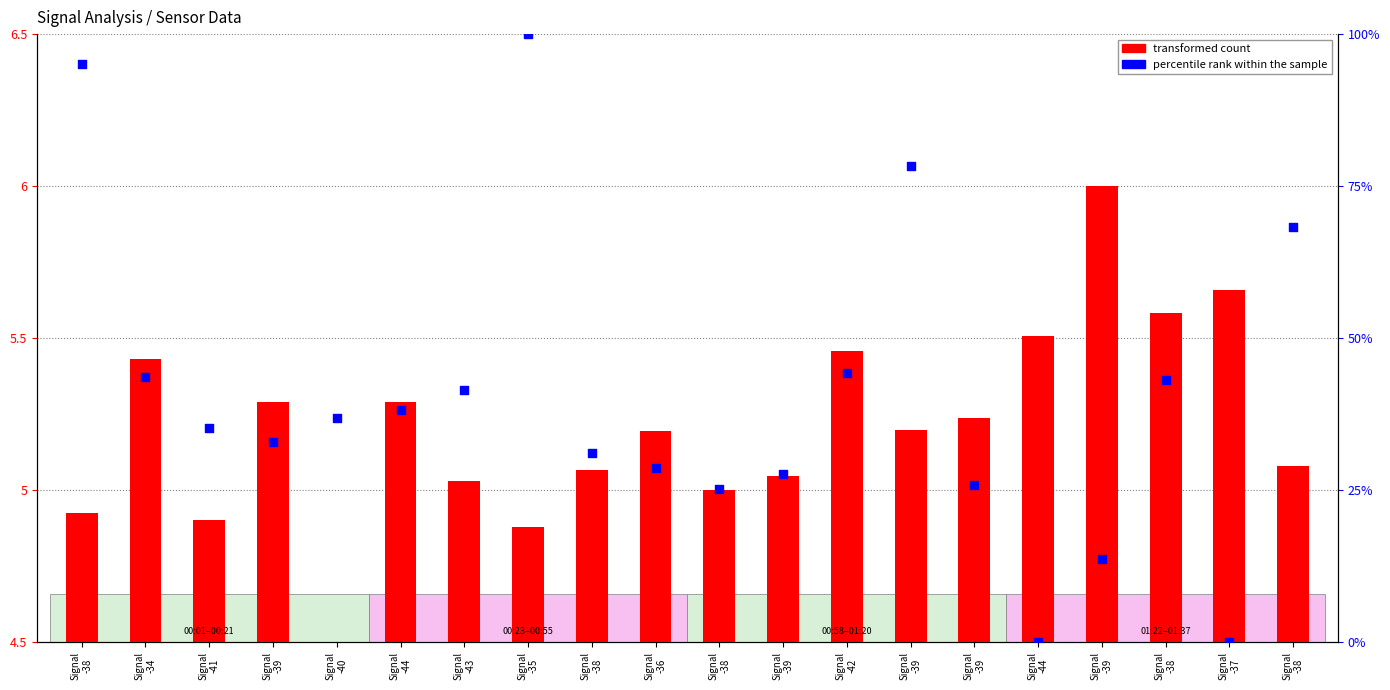

What is the total value across all series at Signal
-39?

33.7